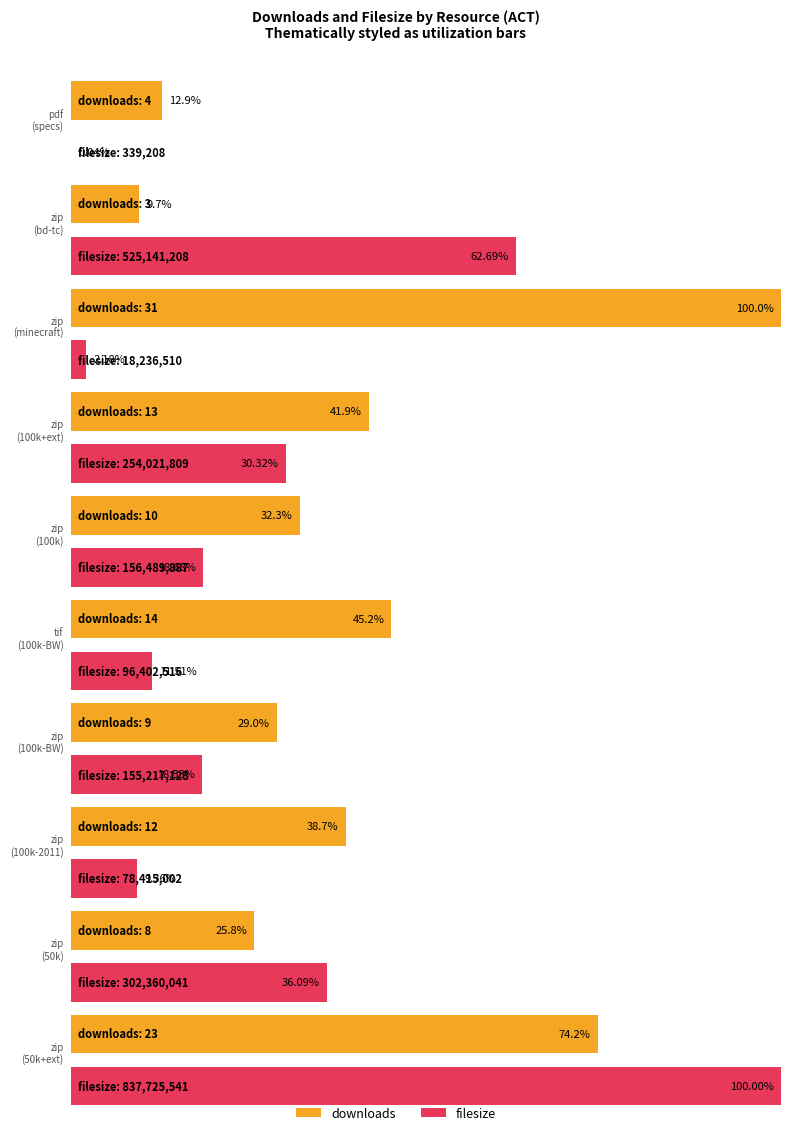

Does the chart contain stacked bars?

No